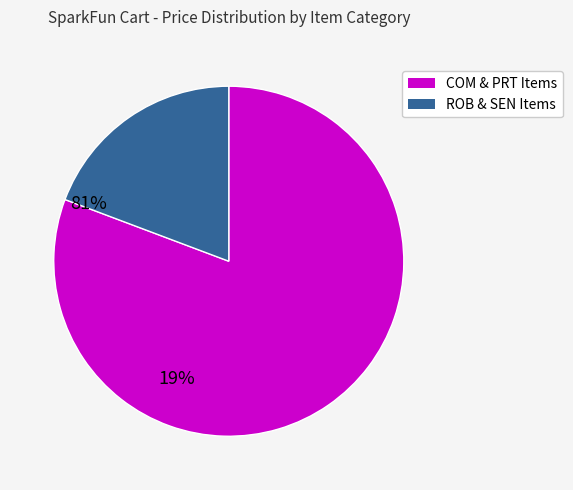

Is there a majority slice in this chart?

Yes